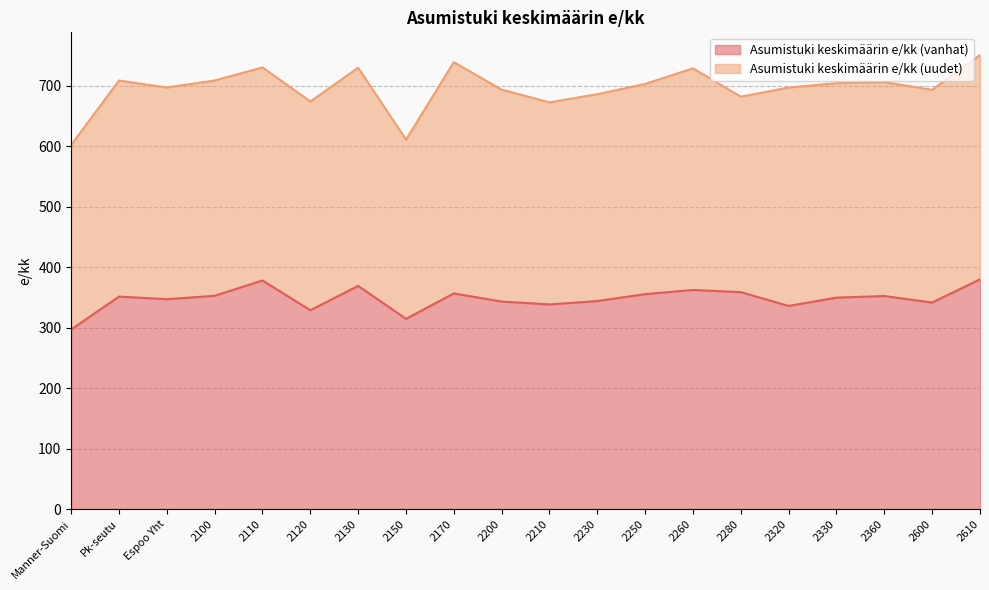

The value at 2330 is 349.7. True or false?

True